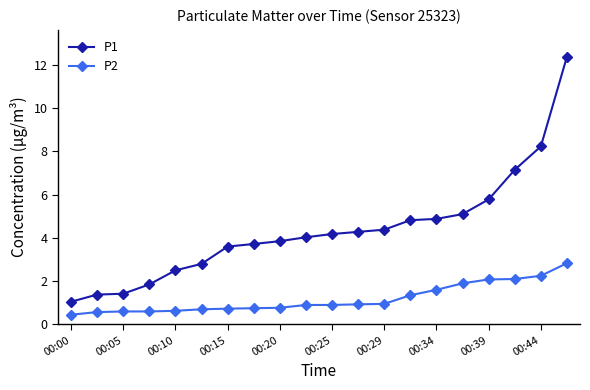

What is the minimum value shown in the chart?

0.5